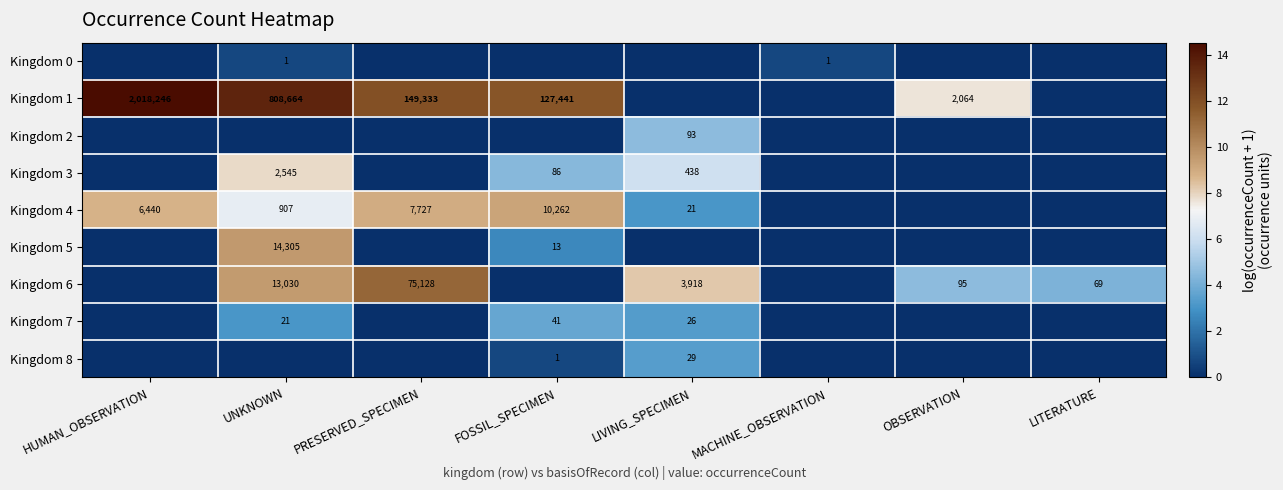

Which label corresponds to the smallest value in the chart?

HUMAN_OBSERVATION